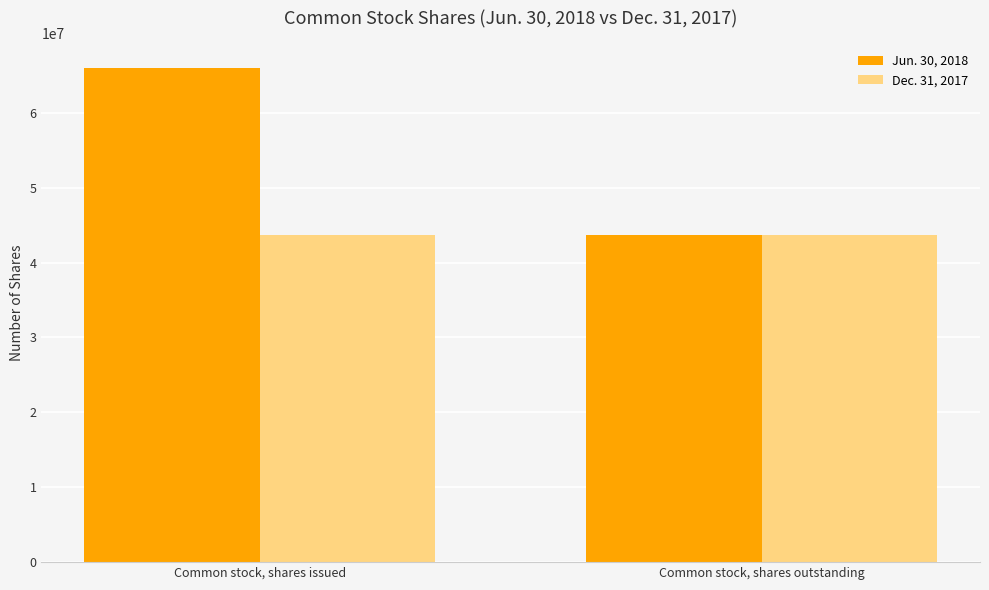

The value of Jun. 30, 2018 at Common stock, shares outstanding is 43743318. True or false?

True